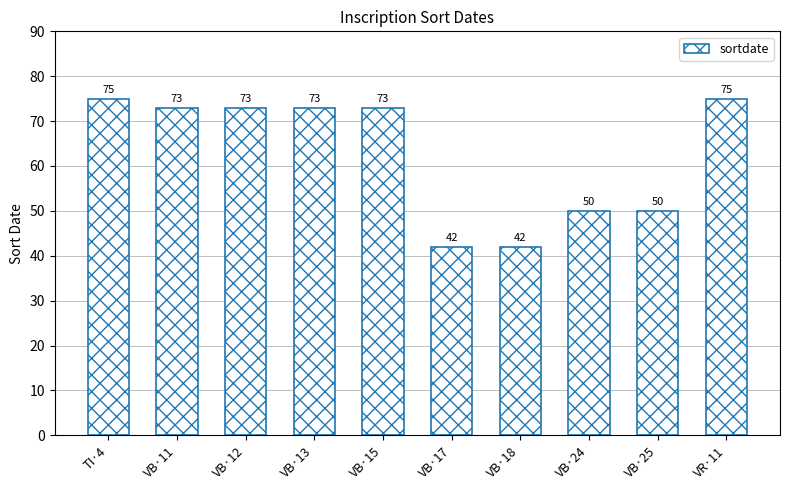

What is the smallest value displayed?

42